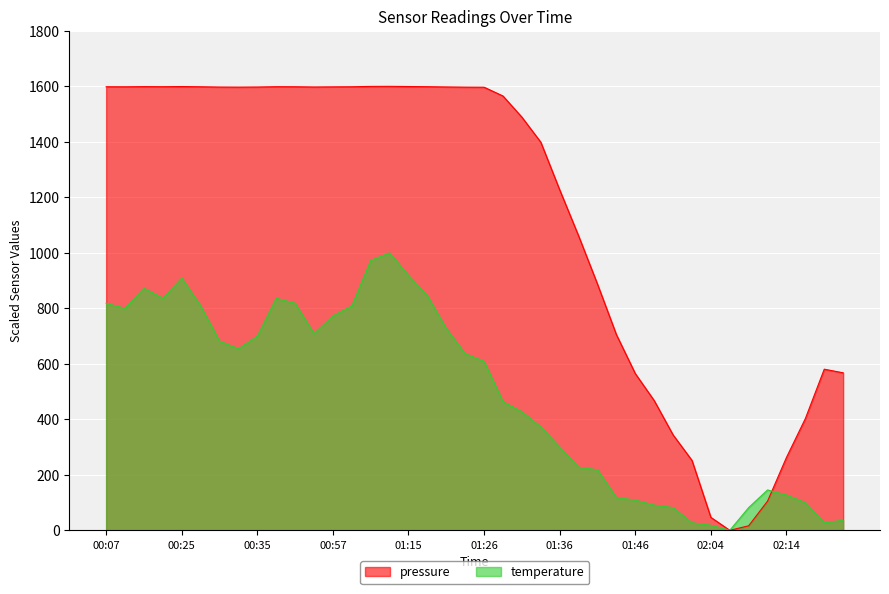

How many lines are shown in the chart?

2